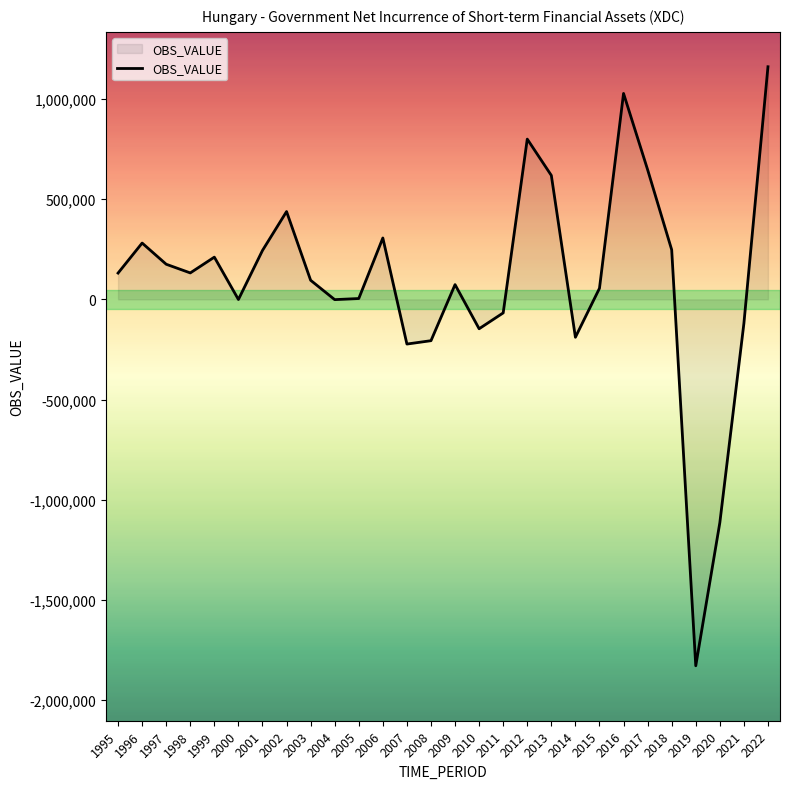

How many lines are shown in the chart?

1